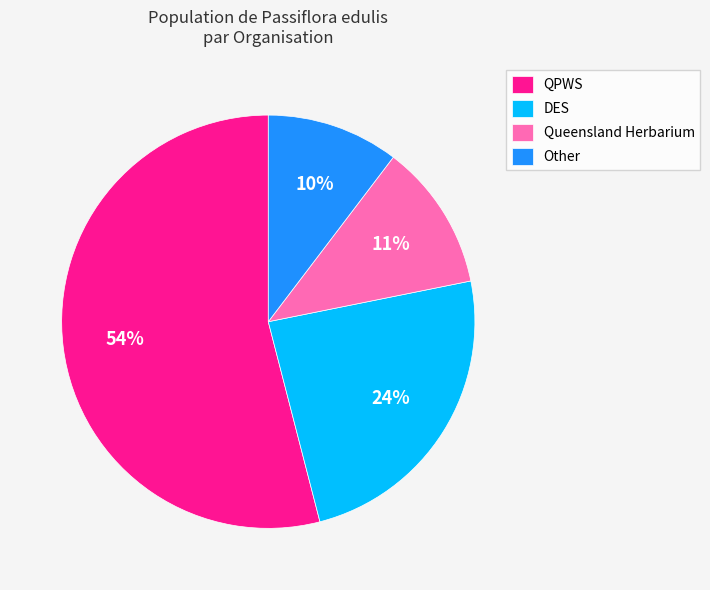

Is it true that Other is 10% of the pie?

True